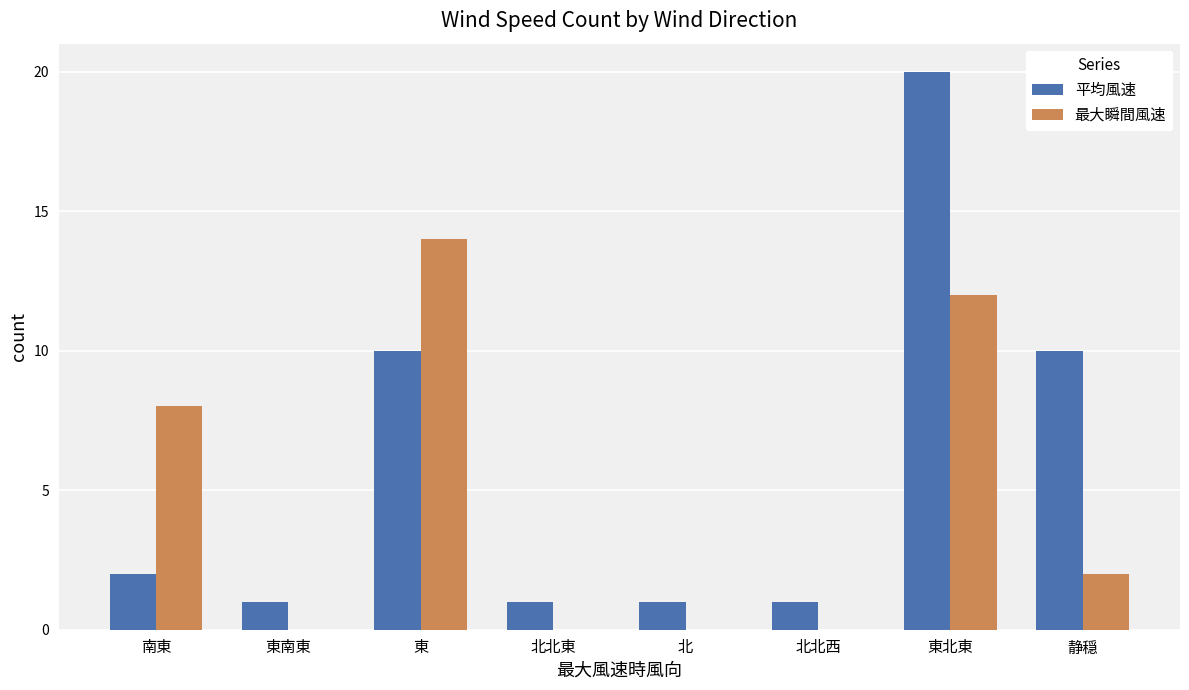

How many categories are shown in the chart?

8